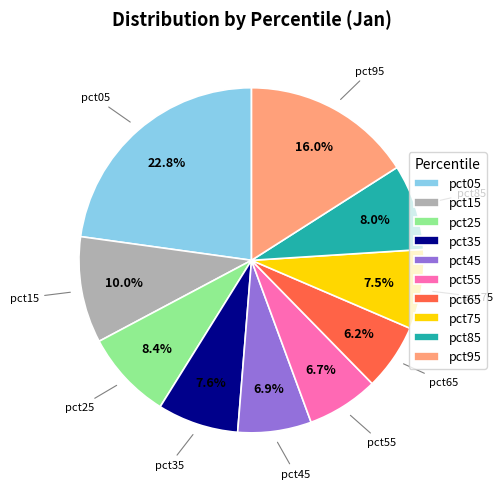

Between pct15 and pct25, which is larger?

pct15